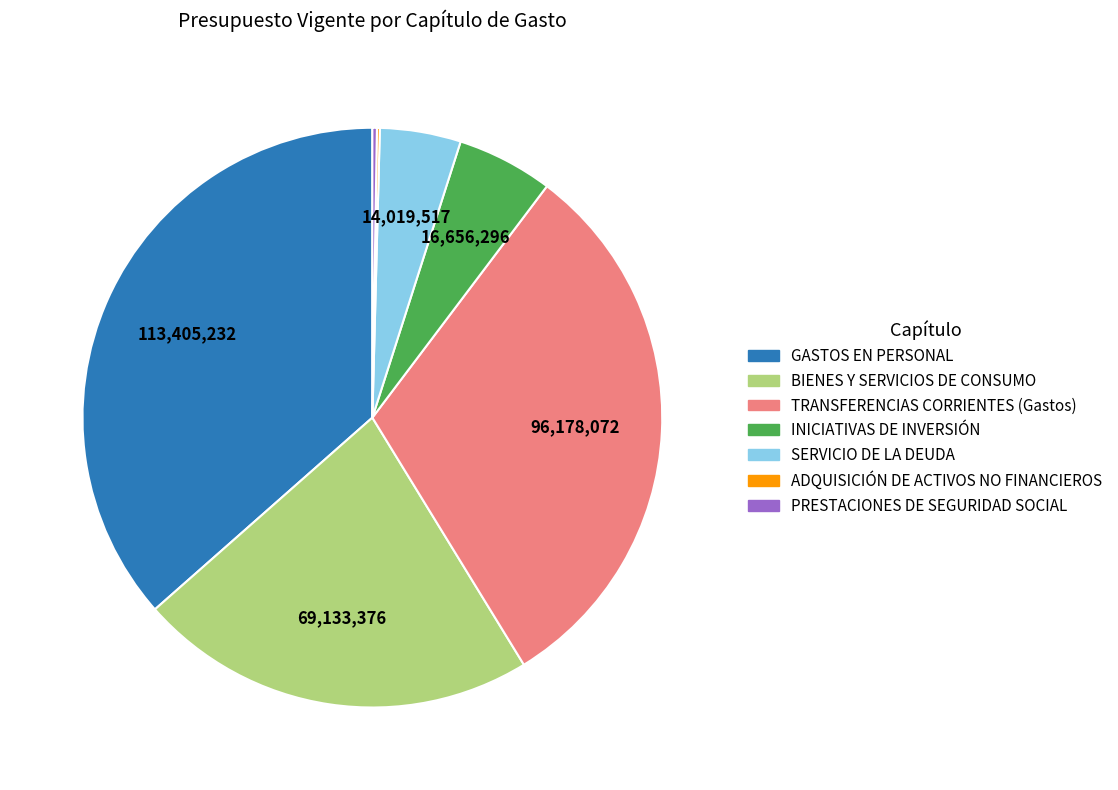

Is it true that TRANSFERENCIAS CORRIENTES (Gastos) is 31% of the pie?

True